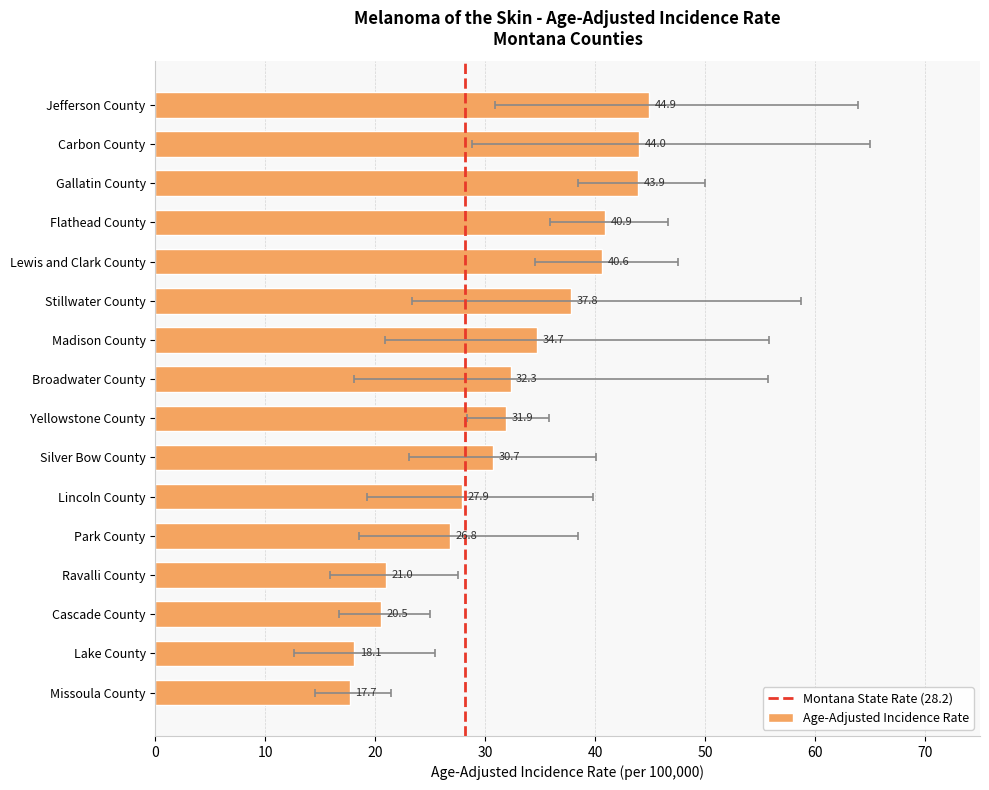

The value at Silver Bow County is 30.7. True or false?

True